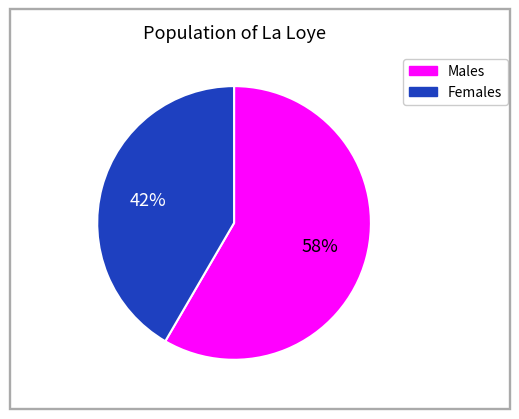

How many slices are in this pie chart?

2